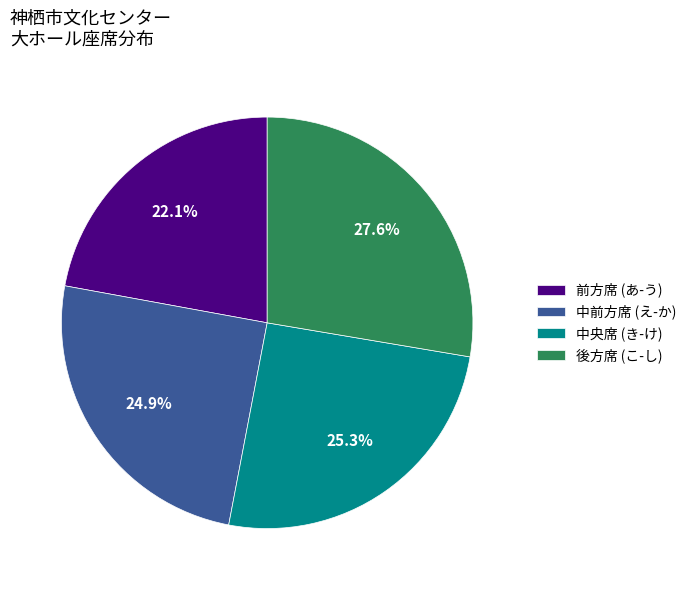

Is there a majority slice in this chart?

No